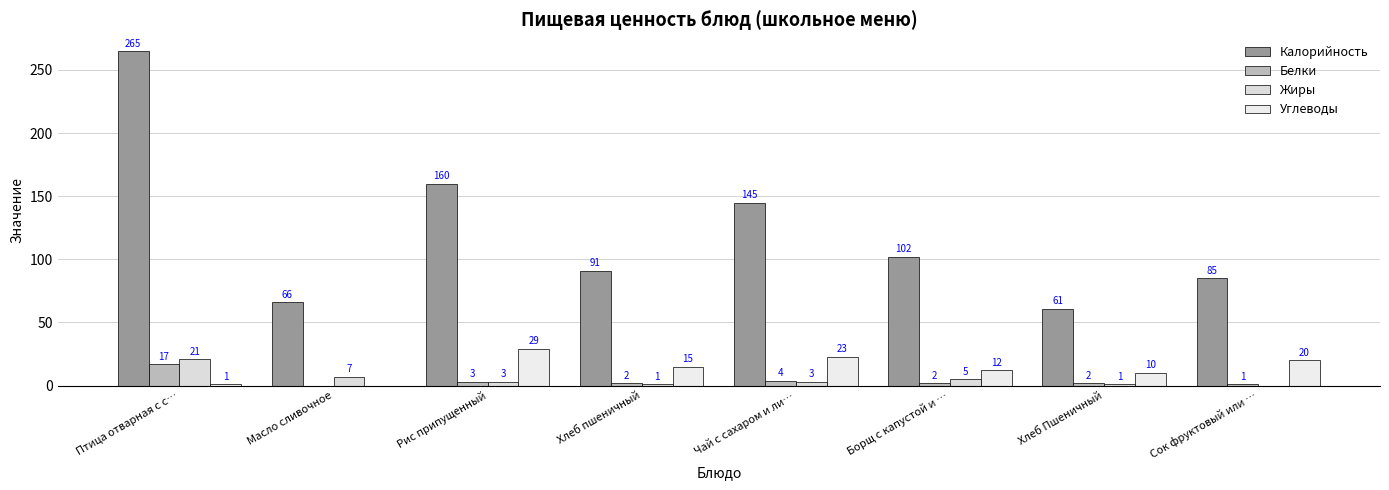

Reading left to right, extract all data points from this chart.

Калорийность: 265	66	160	91	145	102	61	85
Белки: 17	0	3	2	4	2	2	1
Жиры: 21	7	3	1	3	5	1	0
Углеводы: 1	0	29	15	23	12	10	20